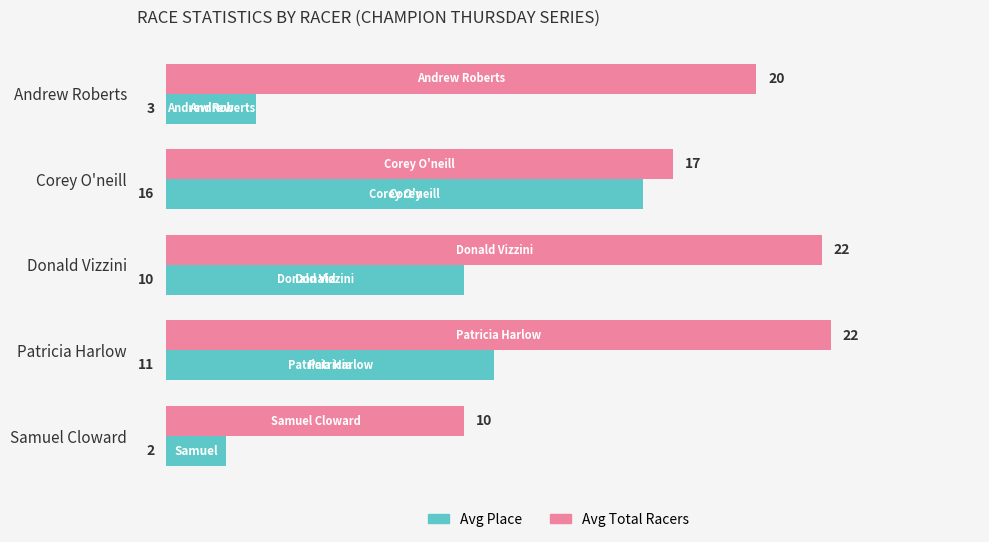

The Avg Place series shows 0.8 at Andrew Roberts. True or false?

False